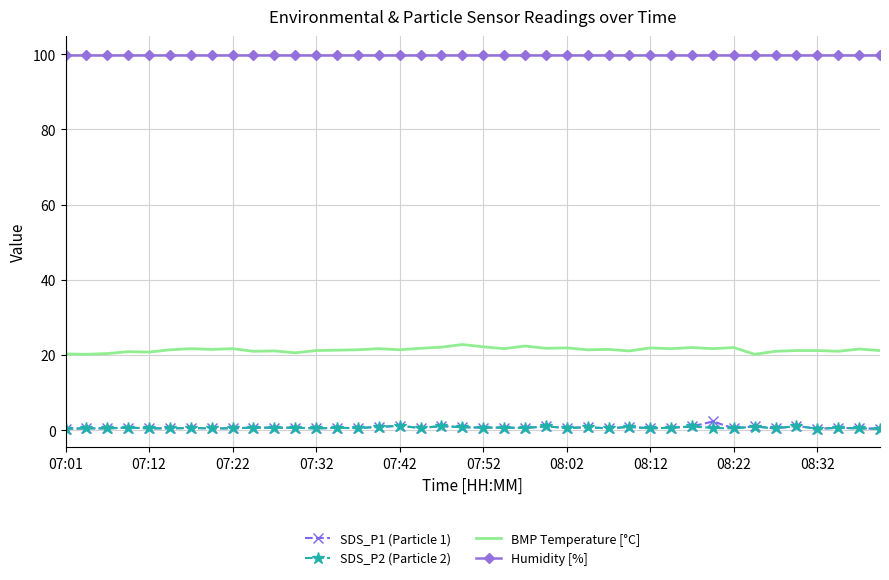

What is the greatest value displayed?

99.9